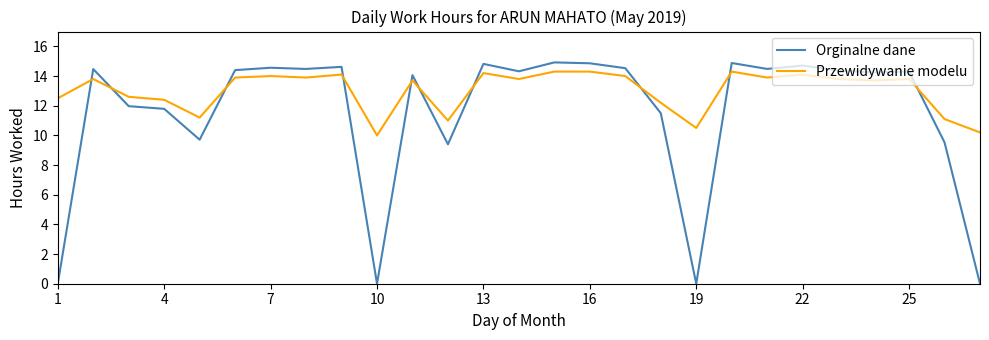

Which series has the largest range (max minus min)?

Orginalne dane